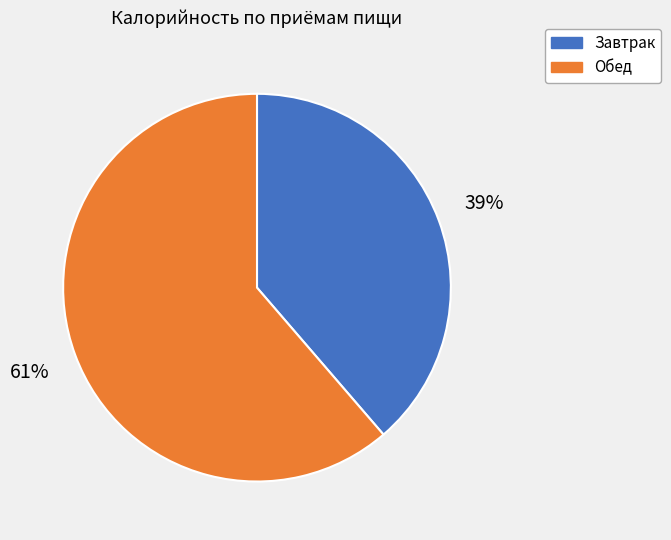

To the nearest percent, what is the combined percentage of Обед and Завтрак?

100%